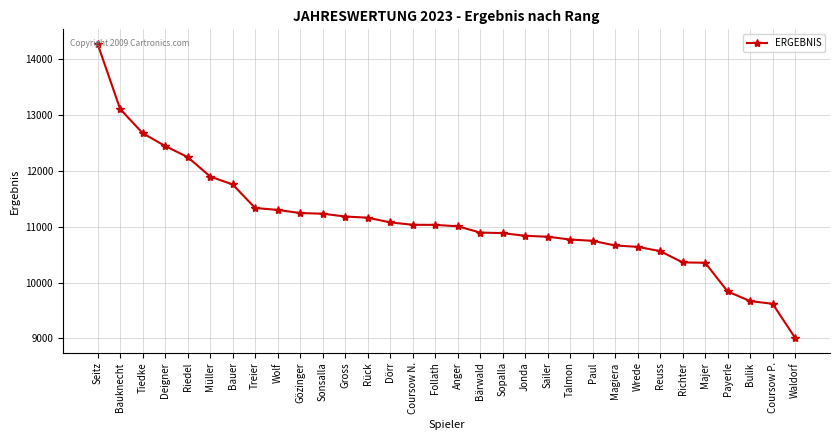

What is the difference between the values at Anger and Deigner?

1437